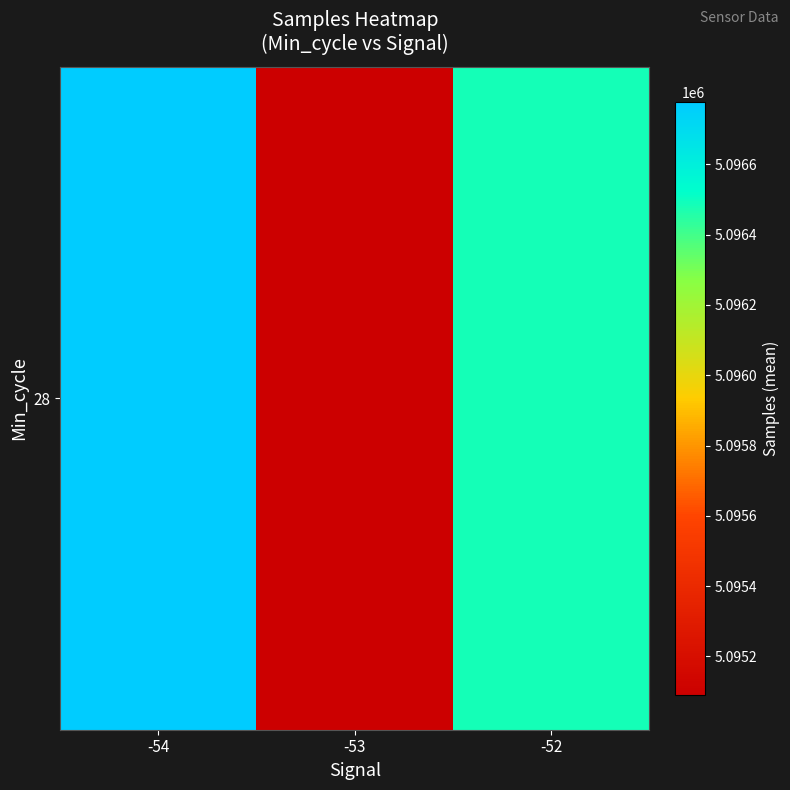

What is the difference between the values at -52 and -54?

294.0